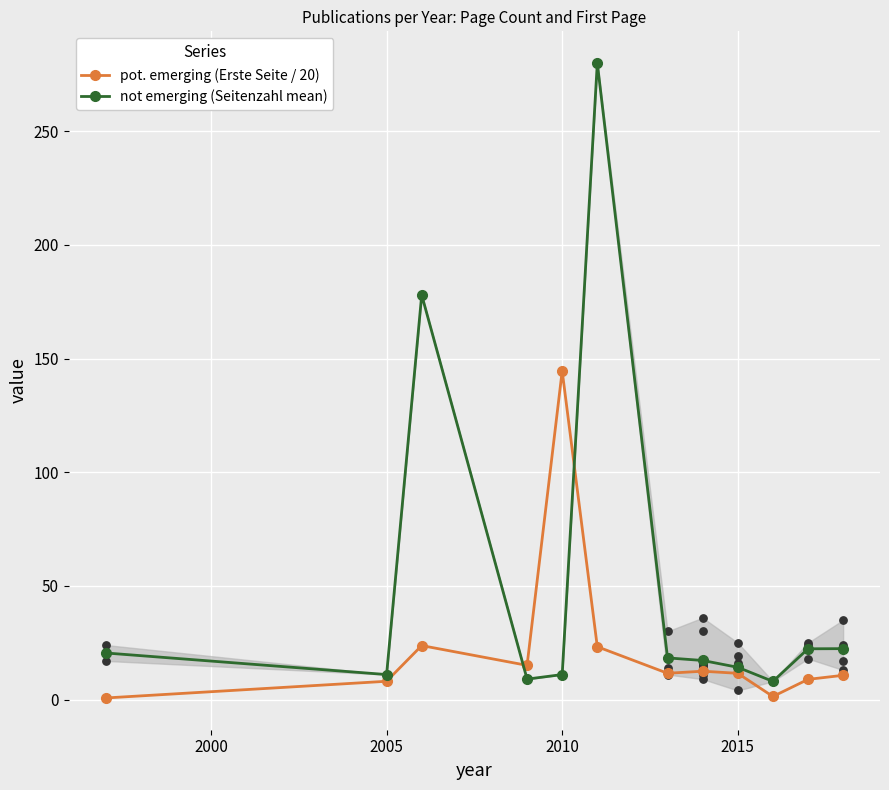

At how many categories does at least one series exceed 275?

1